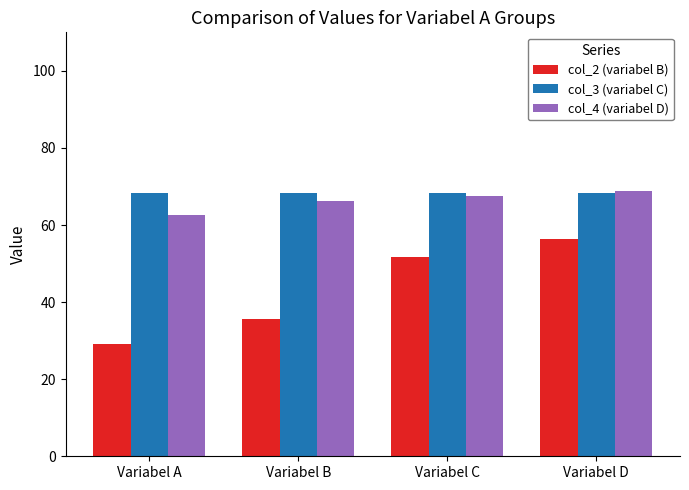

The value of col_3 (variabel C) at Variabel C is 68.3. True or false?

True